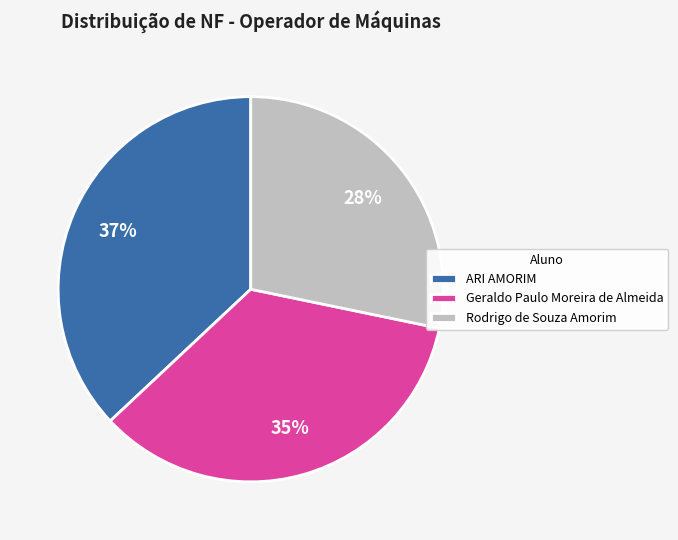

Which category has the smallest portion of the pie?

Rodrigo de Souza Amorim